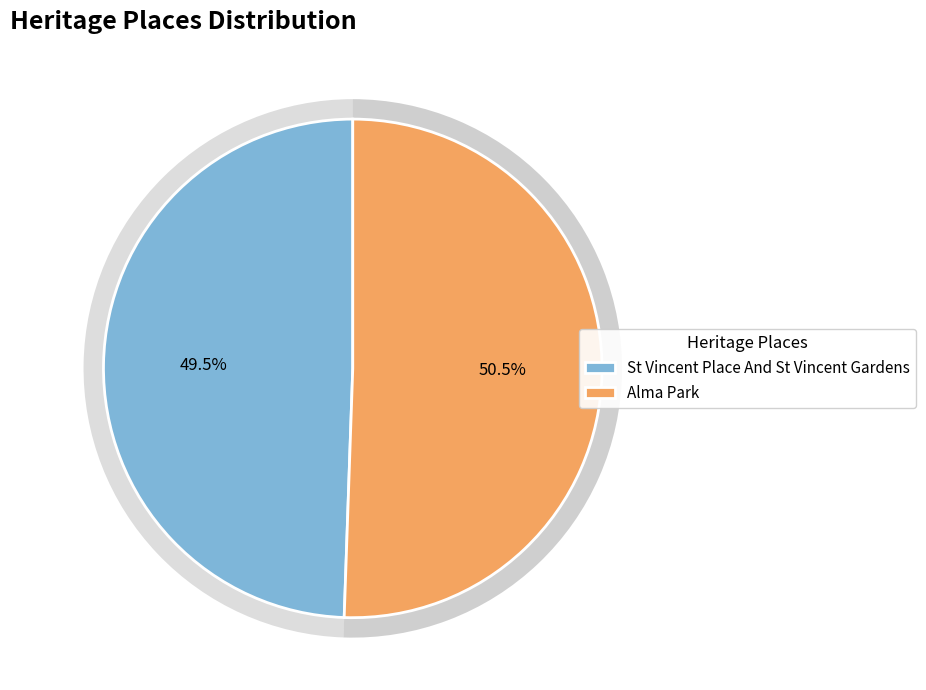

Combined, do Alma Park and St Vincent Place And St Vincent Gardens account for over 50%?

Yes